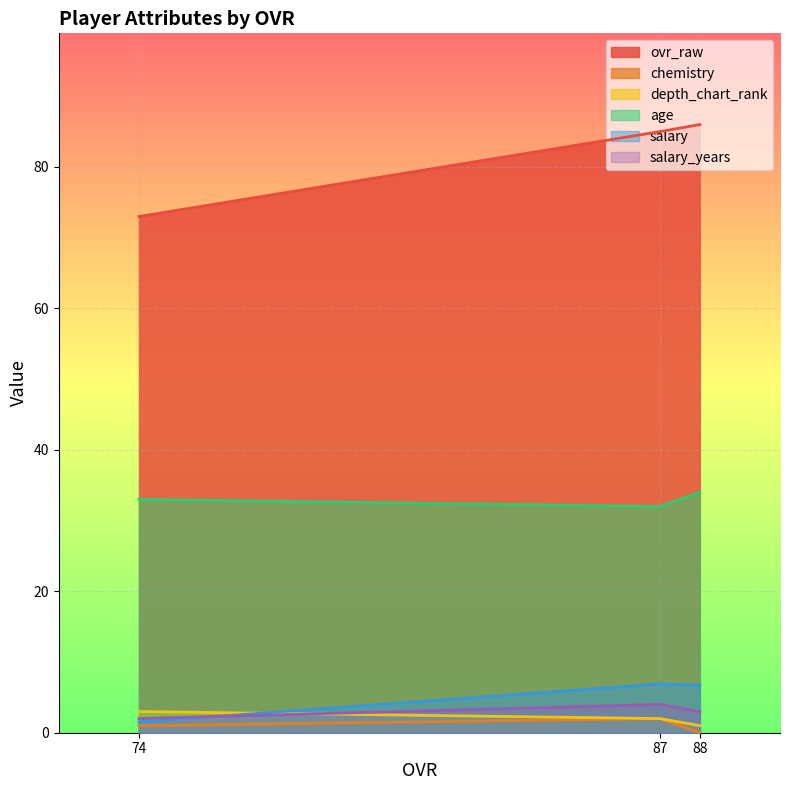

Is it true that salary_years equals 3.0 at 88?

True